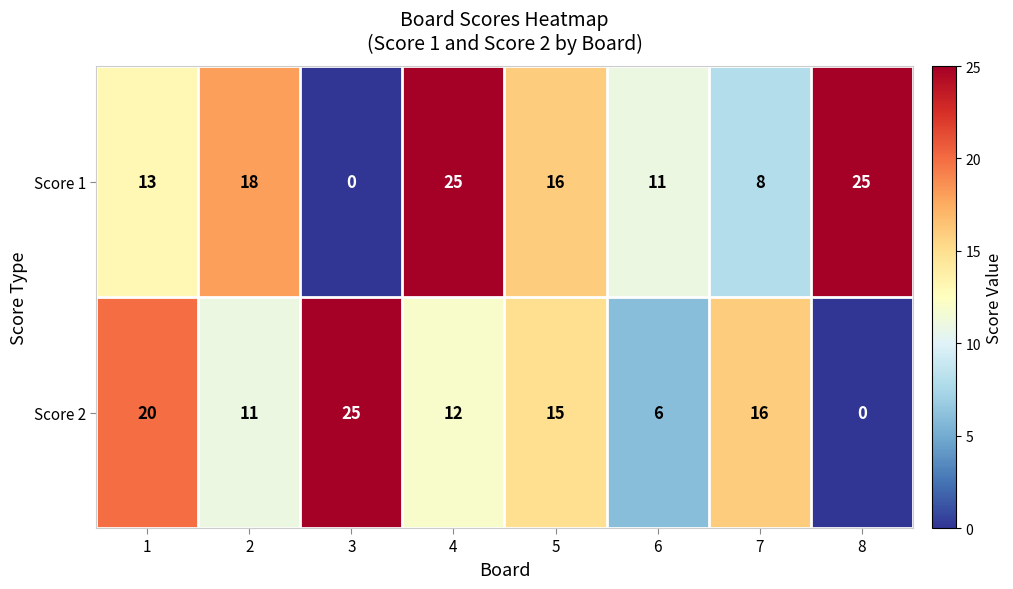

Read the Score 2 value at 1.

20